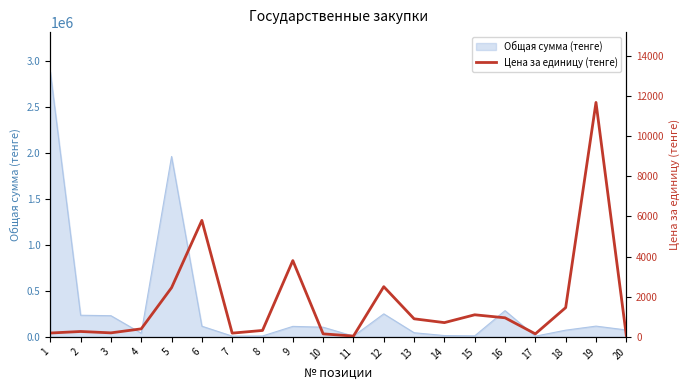

At which category does the data reach its first local valley?

3